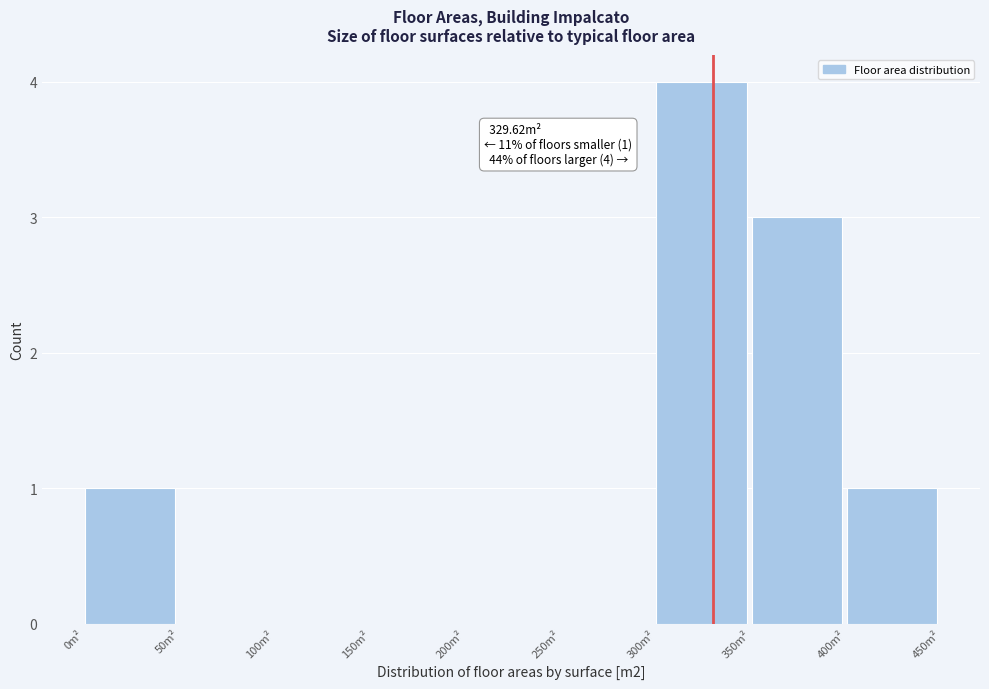

Over which range of the x-axis is the bar tallest?

300 to 350